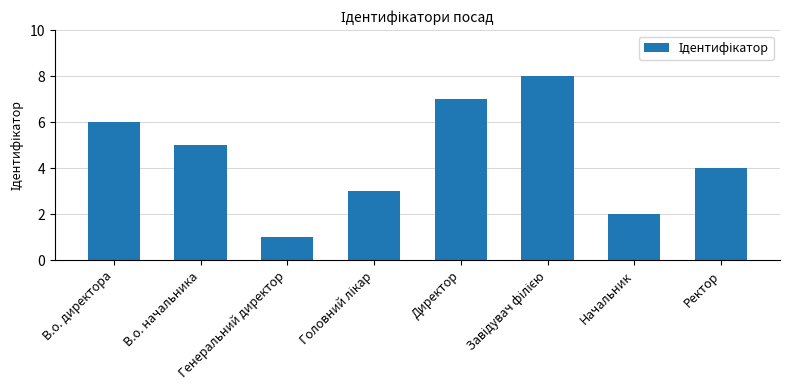

Approximately how many times larger is the value at В.о. директора compared to Директор?

0.9